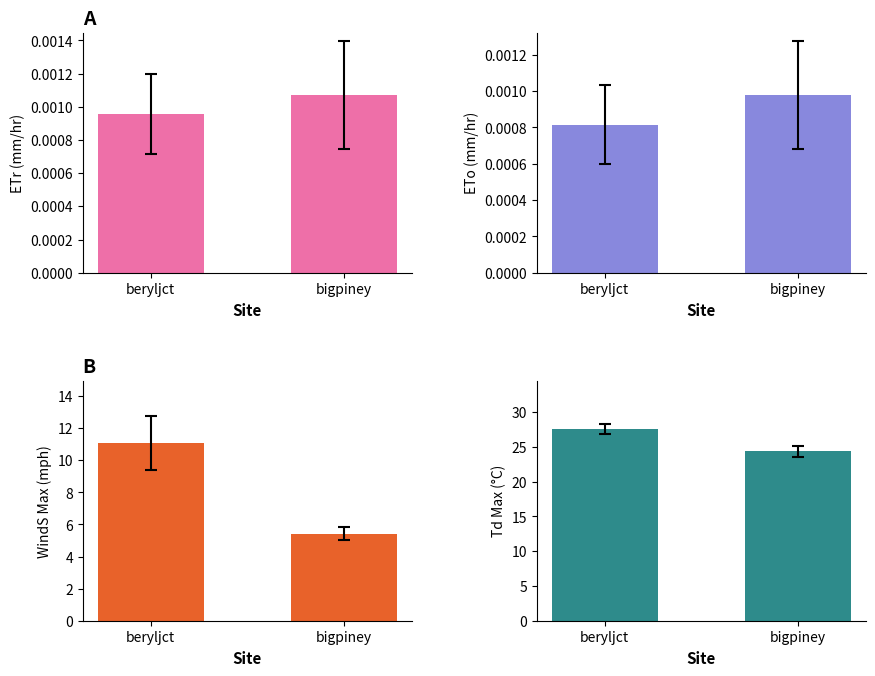

Rank the categories by Td_Max value from highest to lowest.

beryljct, bigpiney